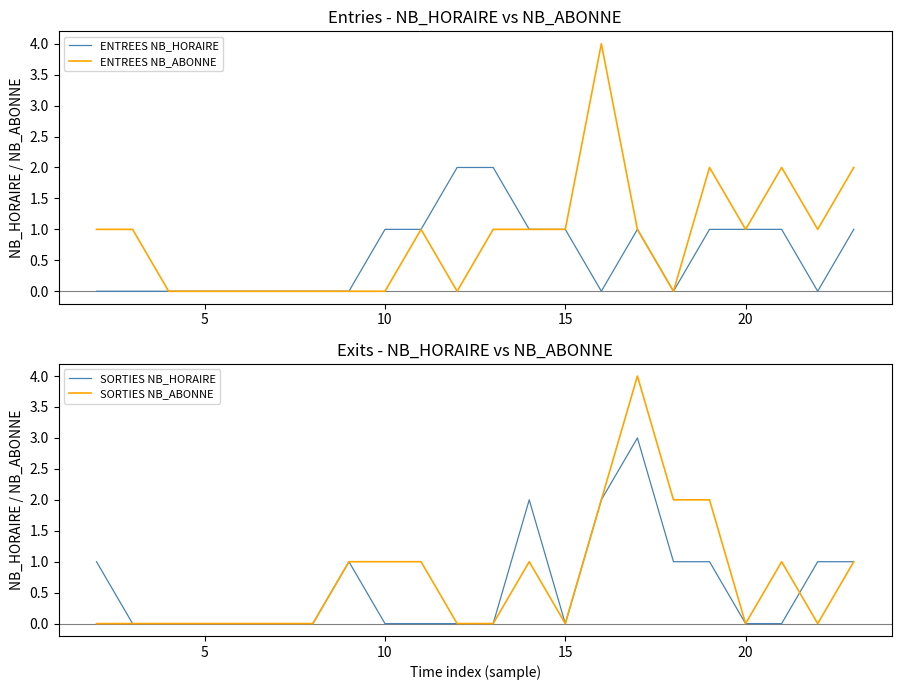

True or false: SORTIES NB_HORAIRE and SORTIES NB_ABONNE intersect in this chart.

True